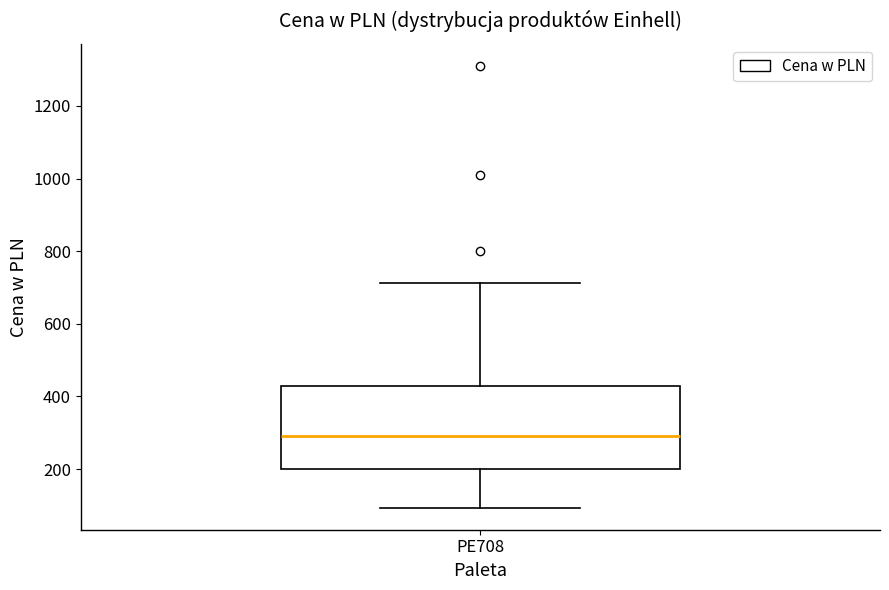

Read this box plot against the y-axis: the position of the median line, the range covered by the box, and the ends of both whiskers. The values are not printed on the chart, so give them approximately, as read against the axis.

median 280, box 200 to 420, whiskers 100 to 720